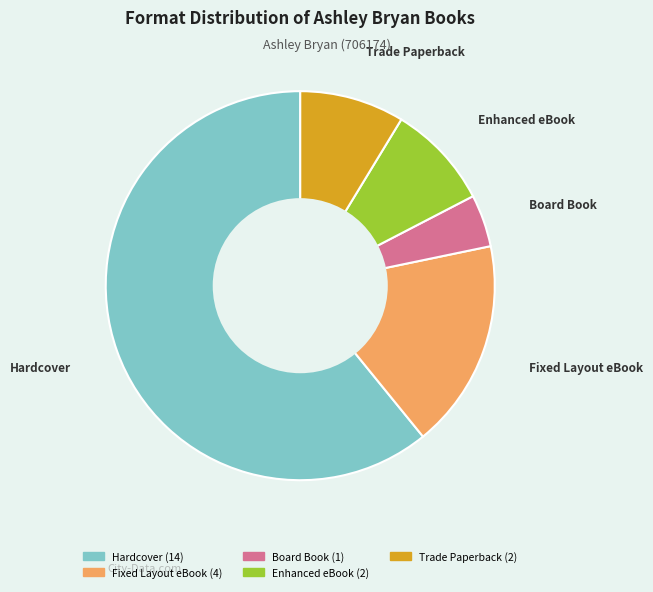

Is it true that Board Book is 11% of the pie?

False